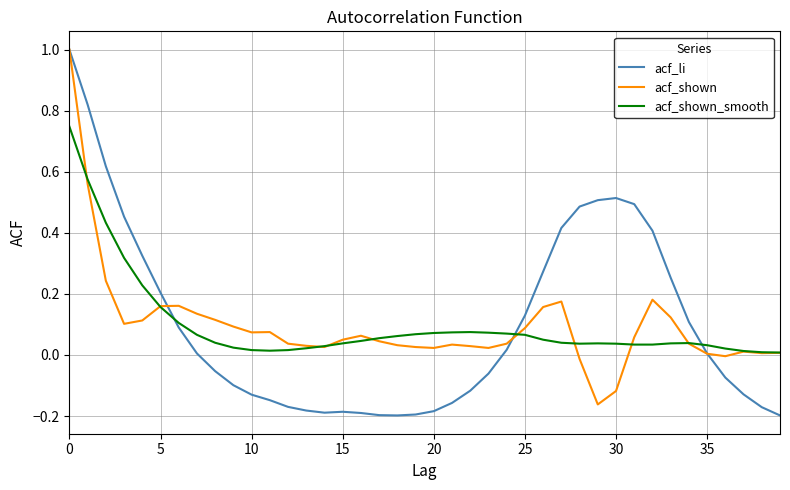

What is the maximum value shown in the chart?

1.0